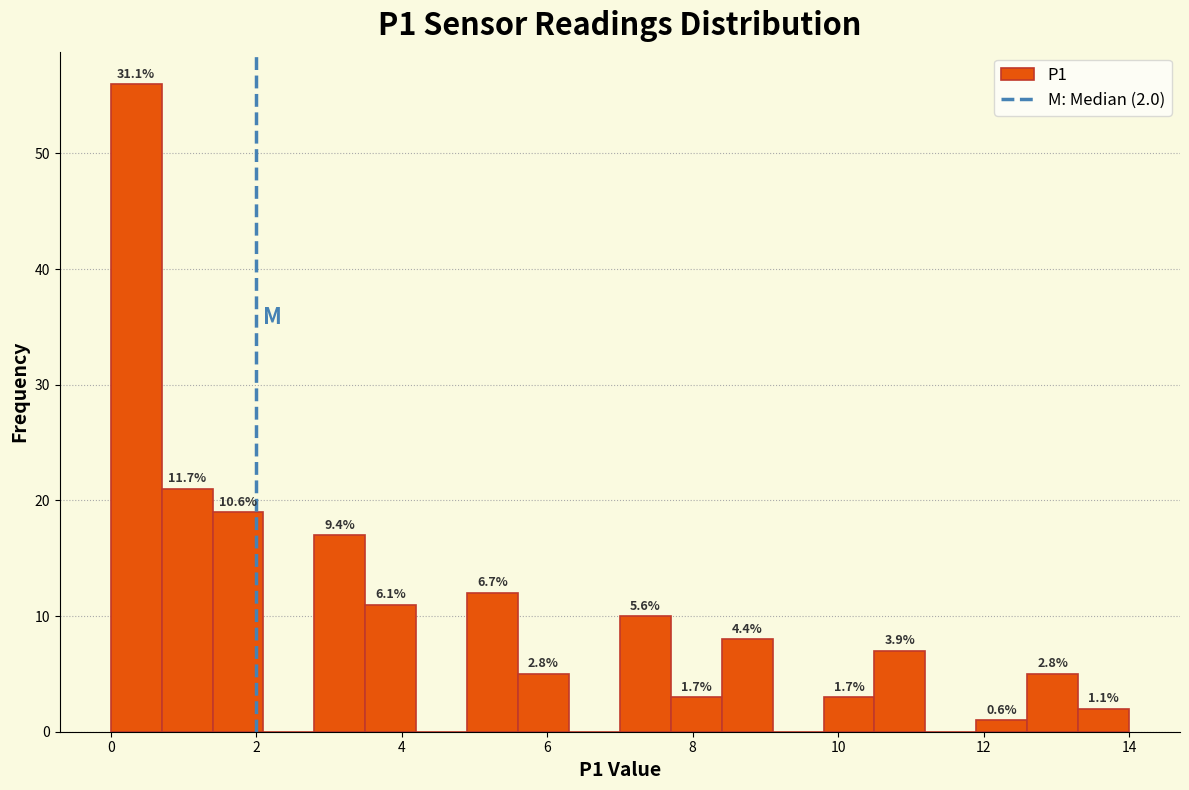

Read against the x-axis, roughly where is the centre of the tallest bar?

0.4